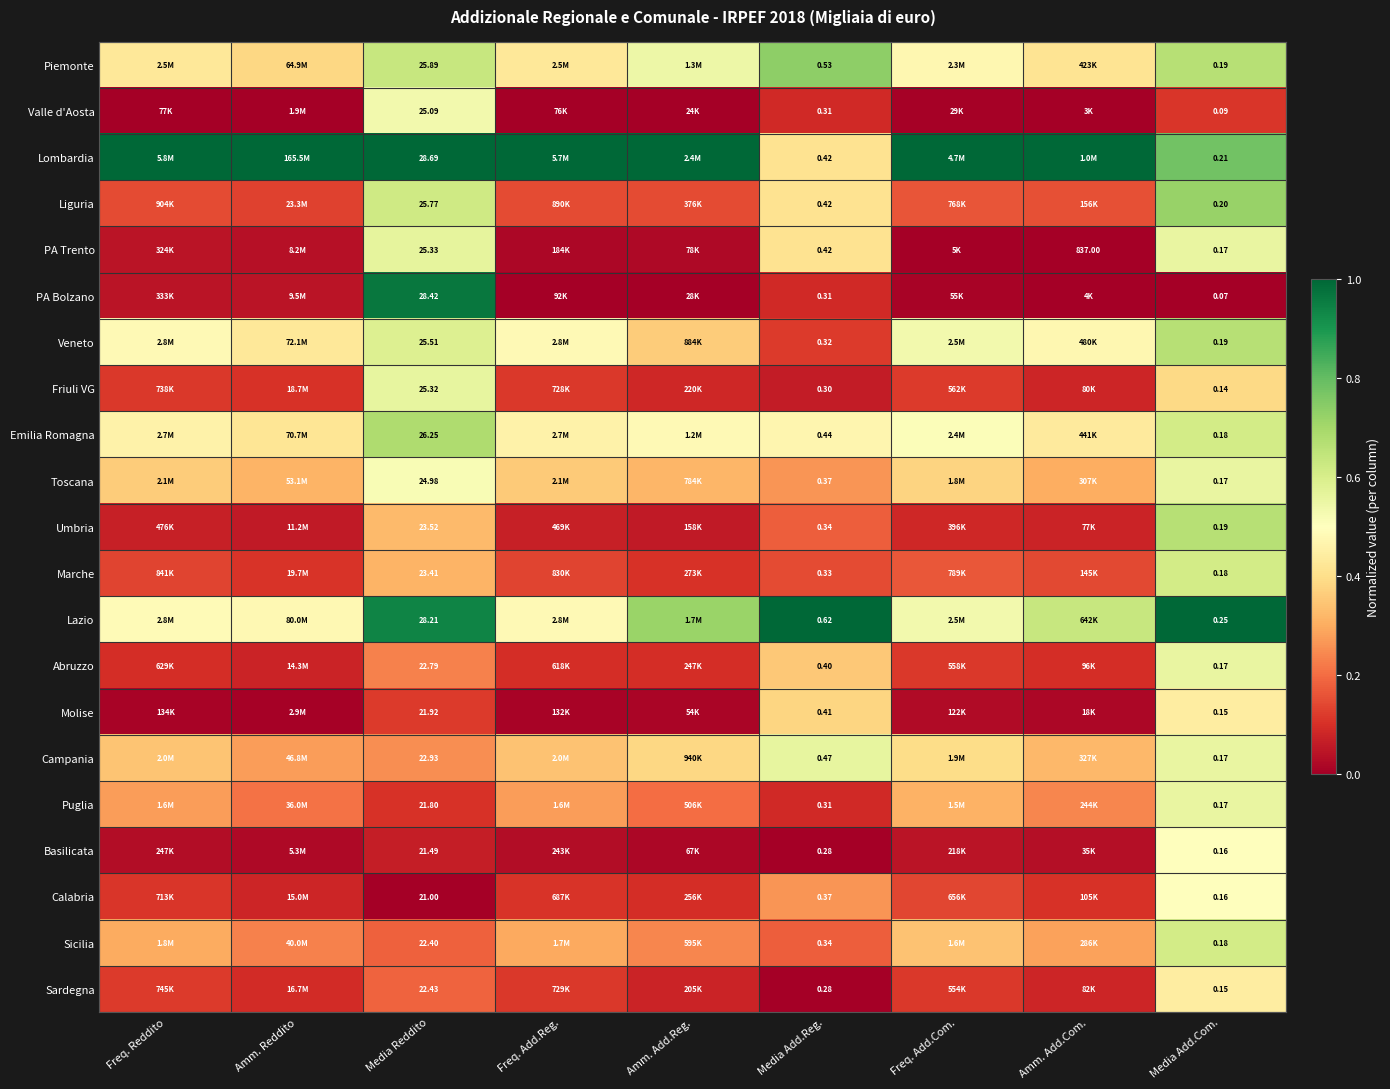

List the series in order of their peak value, lowest first.

Molise, Sardegna, Basilicata, Calabria, Valle d'Aosta, Toscana, Abruzzo, Puglia, Campania, Friuli VG, PA Trento, Marche, Sicilia, Veneto, Umbria, Emilia Romagna, Liguria, Piemonte, PA Bolzano, Lombardia, Lazio